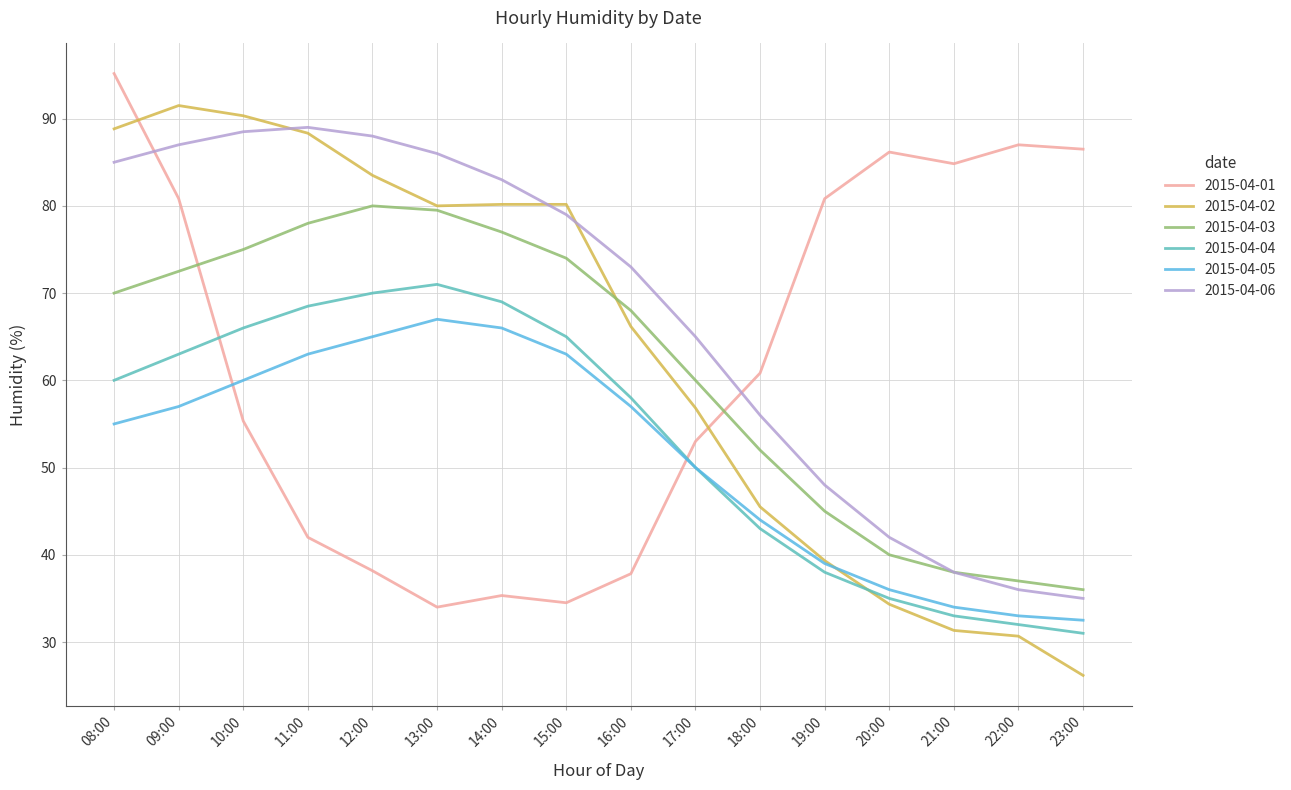

Rank the series by their maximum value, from lowest to highest.

2015-04-05, 2015-04-04, 2015-04-03, 2015-04-06, 2015-04-02, 2015-04-01